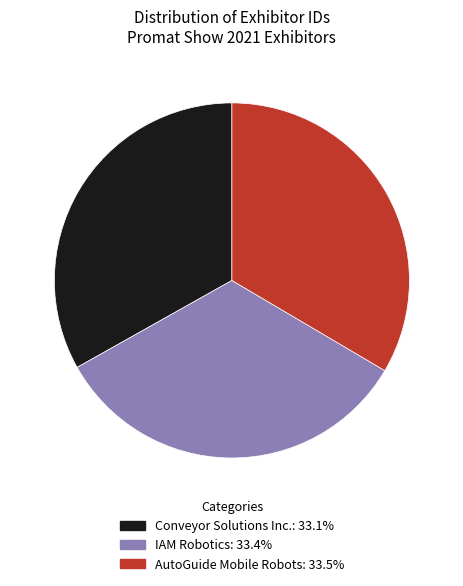

Approximately how many times larger is the value at AutoGuide Mobile Robots compared to Conveyor Solutions Inc.?

1.0